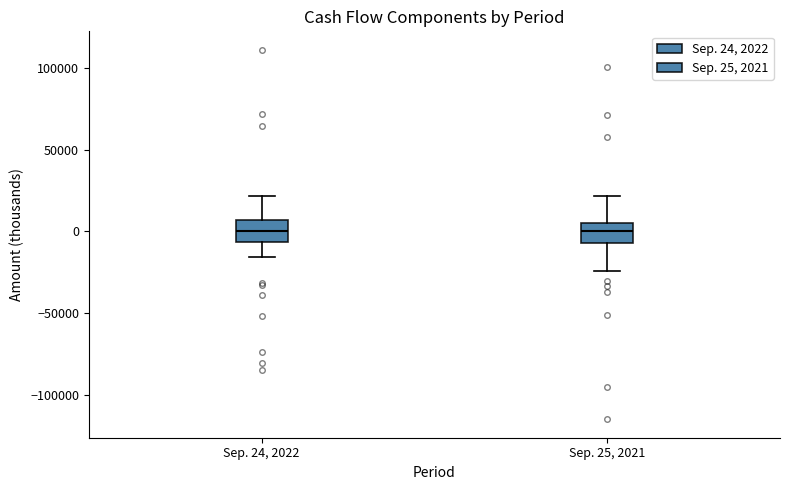

Reading left to right, read every box against the y-axis: the position of its median line, the range the box covers, and the ends of its whiskers. The values are not printed on the chart, so give them approximately, as read against the axis.

Sep. 24, 2022: median 0, box -5000 to 5000, whiskers -15000 to 20000
Sep. 25, 2021: median 0, box -5000 to 5000, whiskers -25000 to 20000